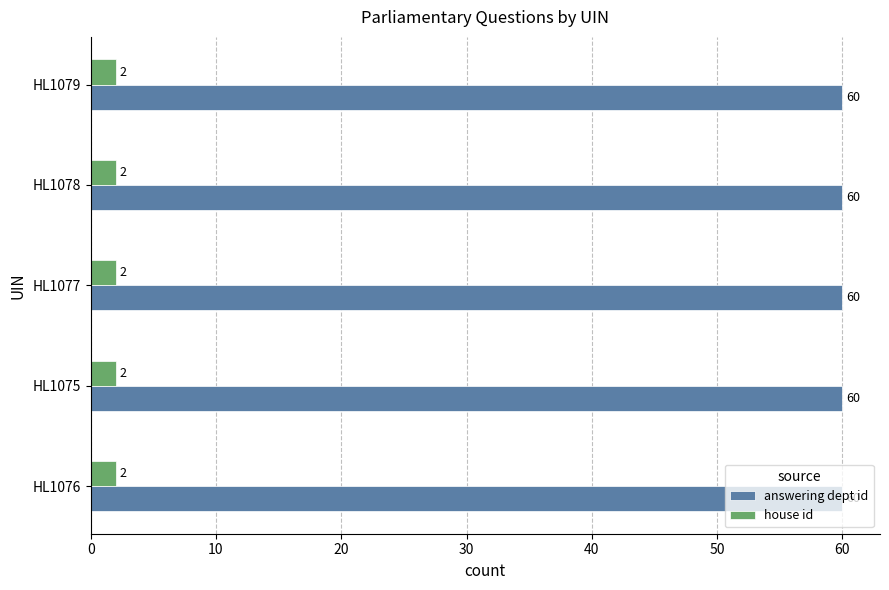

What is the highest value of the answering dept id series?

60